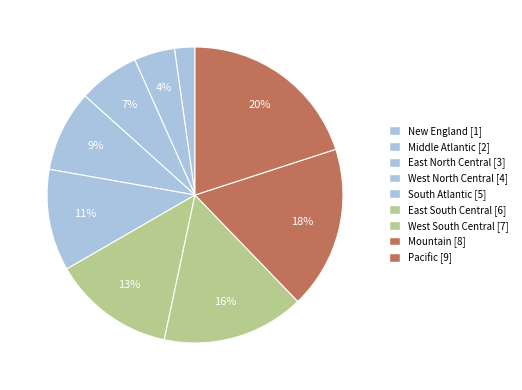

Which slice is the largest?

Pacific